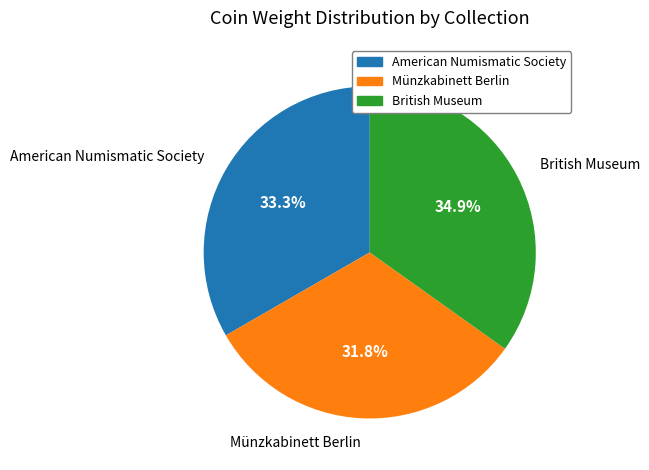

Is there any slice that represents more than half of the pie?

No